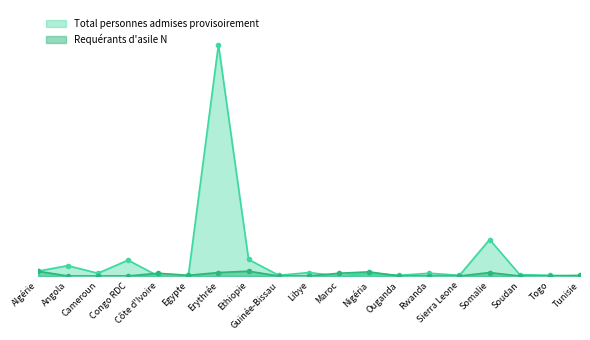

True or false: Requérants d'asile N and Total personnes admises provisoirement cross at least once.

True